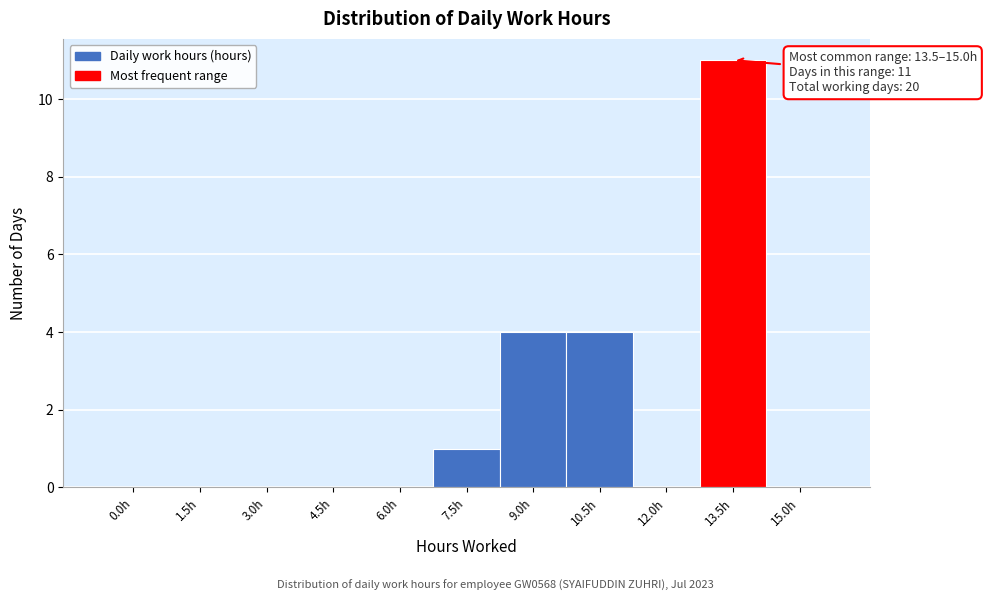

Which has a higher value, 10.5h or 13.5h?

13.5h